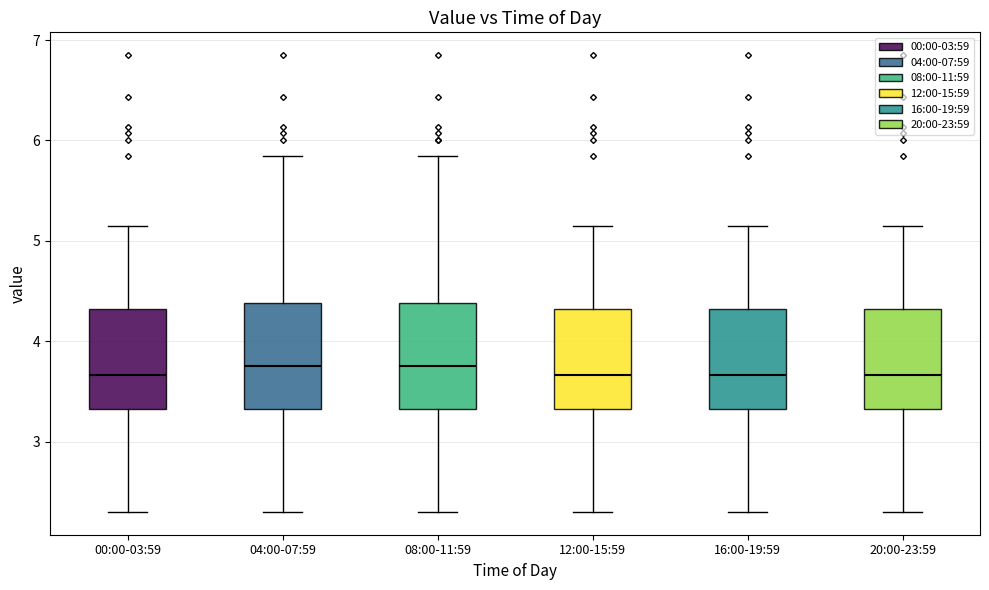

Where does the lower whisker of the box for 08:00-11:59 end on the y-axis? The values are not printed on the chart, so give them approximately, as read against the axis.

2.3